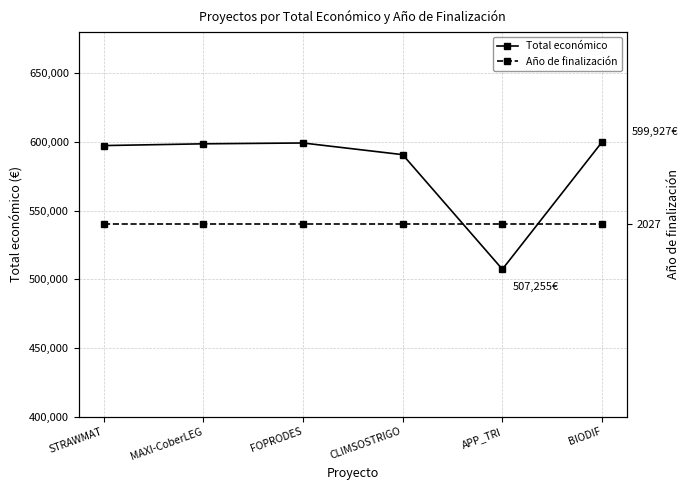

Reading right to left, what are all the values shown in this chart?

Total económico: BIODIF=599927	APP_TRI=507255	CLIMSOSTRIGO=590712	FOPRODES=599211	MAXI-CoberLEG=598609	STRAWMAT=597320
Año de finalización: BIODIF=2027	APP_TRI=2027	CLIMSOSTRIGO=2027	FOPRODES=2027	MAXI-CoberLEG=2027	STRAWMAT=2027